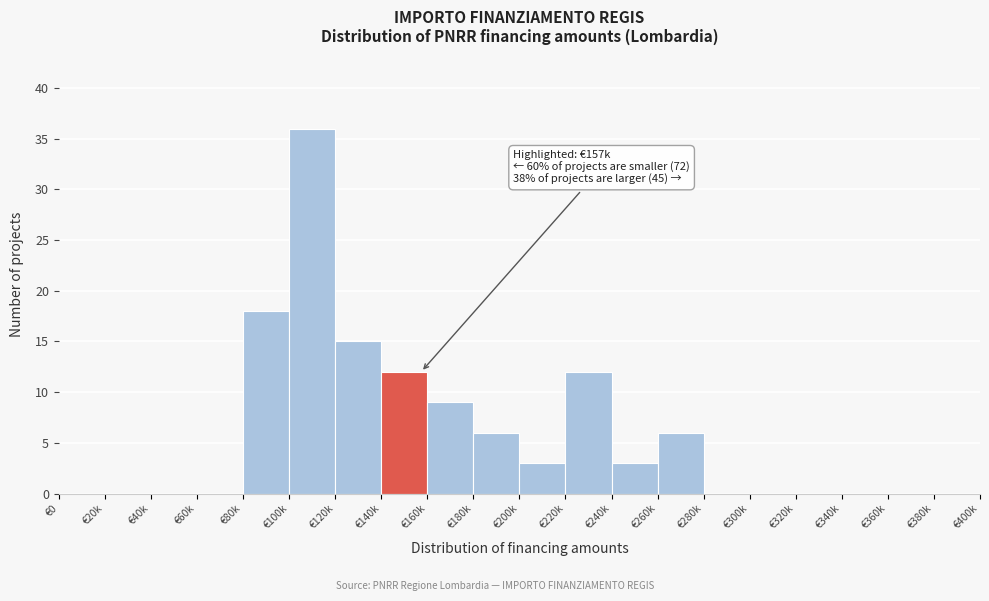

Reading left to right, extract all data points from this chart.

€0=0	€20k=0	€40k=0	€60k=0	€80k=18	€100k=36	€120k=15	€140k=12	€160k=9	€180k=6	€200k=3	€220k=12	€240k=3	€260k=6	€280k=0	€300k=0	€320k=0	€340k=0	€360k=0	€380k=0